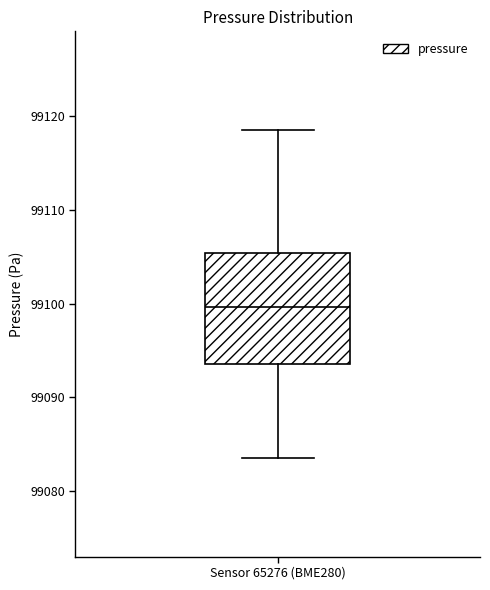

Transcribe this box plot: give where the median line is, the range the box spans, and where the two whiskers end, as read against the y-axis. The values are not printed on the chart, so give them approximately, as read against the axis.

median 99100, box 99094 to 99105, whiskers 99084 to 99119